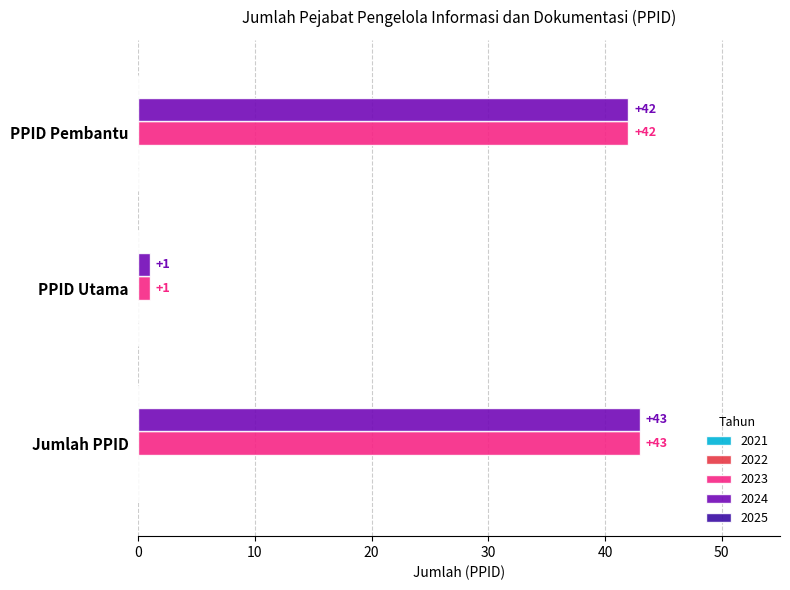

What is the maximum value shown in the chart?

43